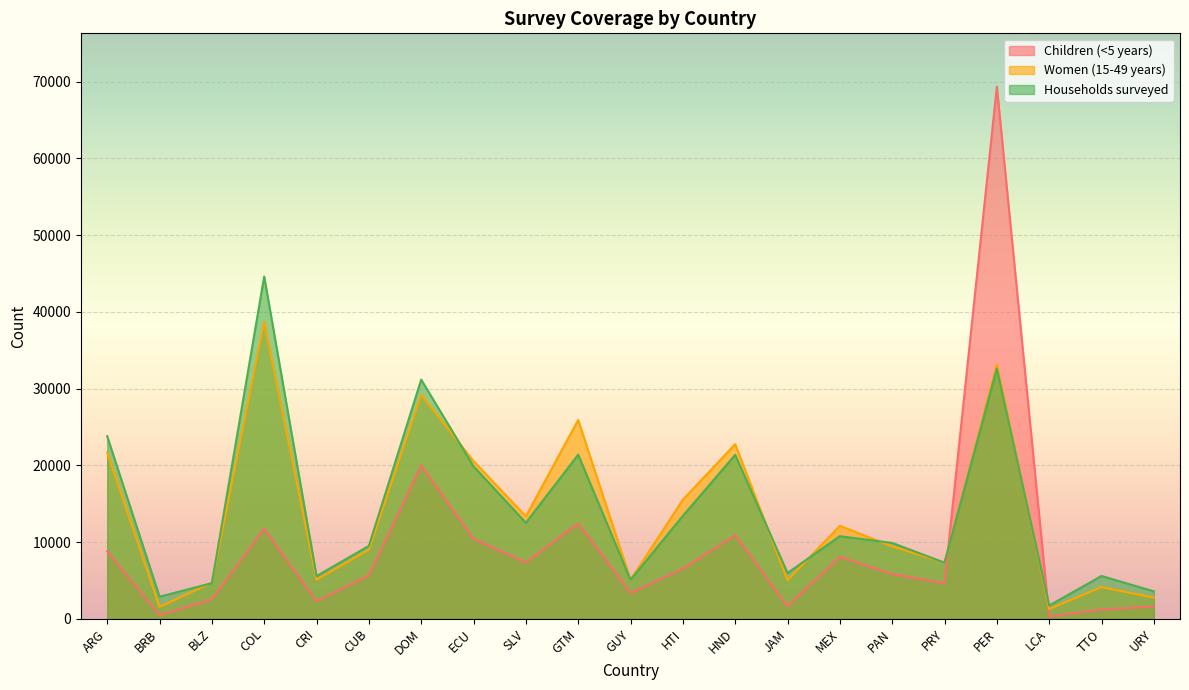

Which series ends up on top after the final intersection of Children (<5 years) and Households surveyed?

Households surveyed